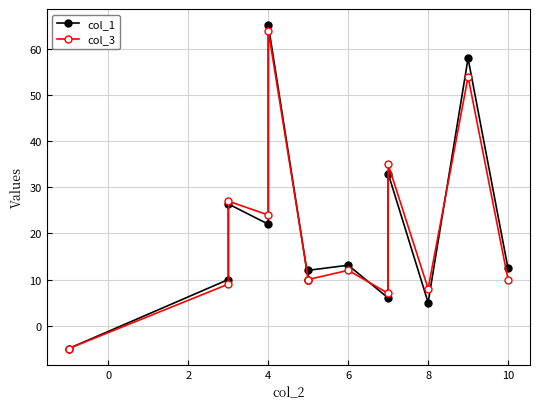

At how many categories does at least one series exceed 28?

3